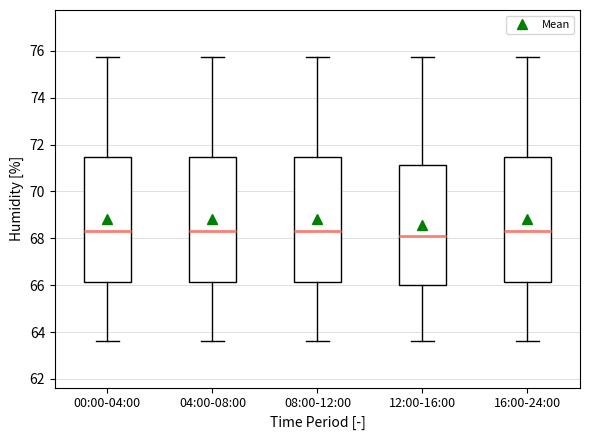

Reading left to right, read every box against the y-axis: the position of its median line, the range the box covers, and the ends of its whiskers. The values are not printed on the chart, so give them approximately, as read against the axis.

00:00-04:00: median 68.4, box 66.2 to 71.4, whiskers 63.6 to 75.8
04:00-08:00: median 68.4, box 66.2 to 71.4, whiskers 63.6 to 75.8
08:00-12:00: median 68.4, box 66.2 to 71.4, whiskers 63.6 to 75.8
12:00-16:00: median 68.2, box 66.0 to 71.2, whiskers 63.6 to 75.8
16:00-24:00: median 68.4, box 66.2 to 71.4, whiskers 63.6 to 75.8